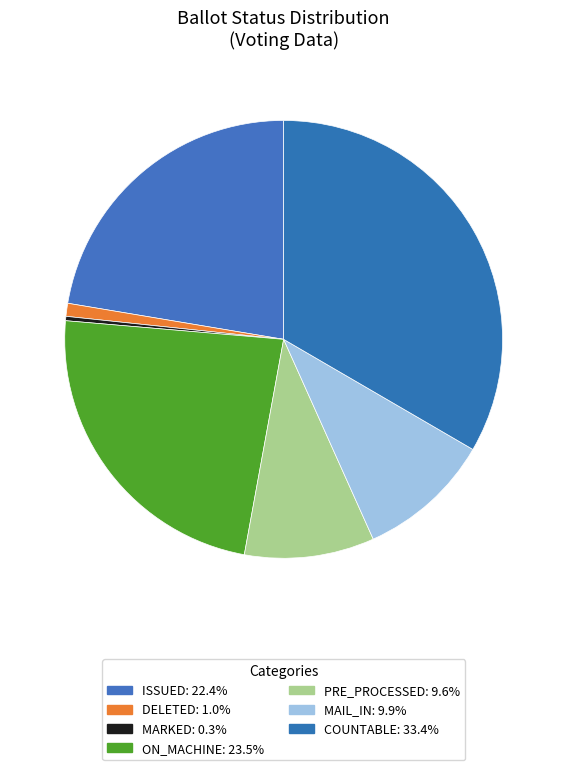

Count the number of slices in the pie.

7